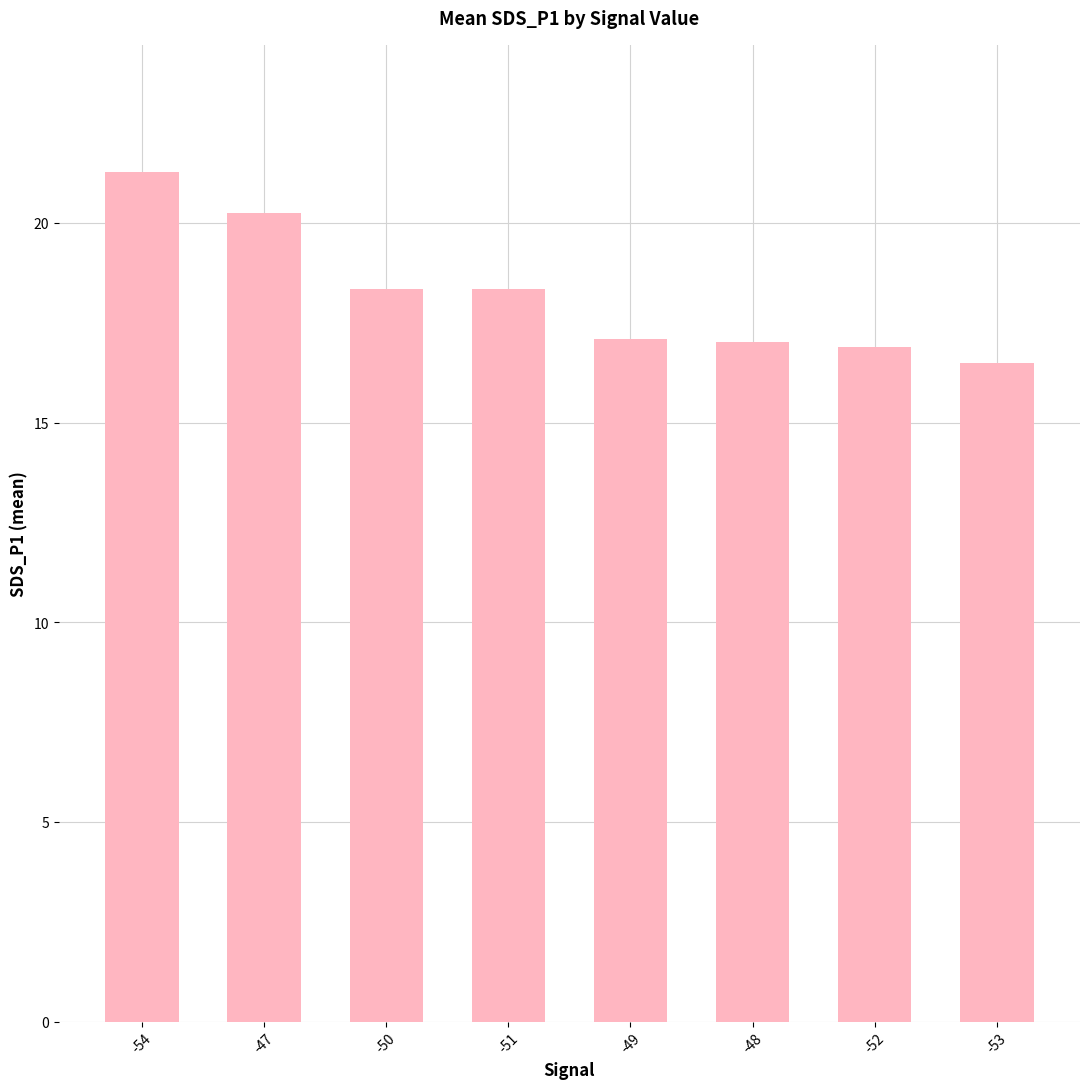

What position from the right is -47?

7